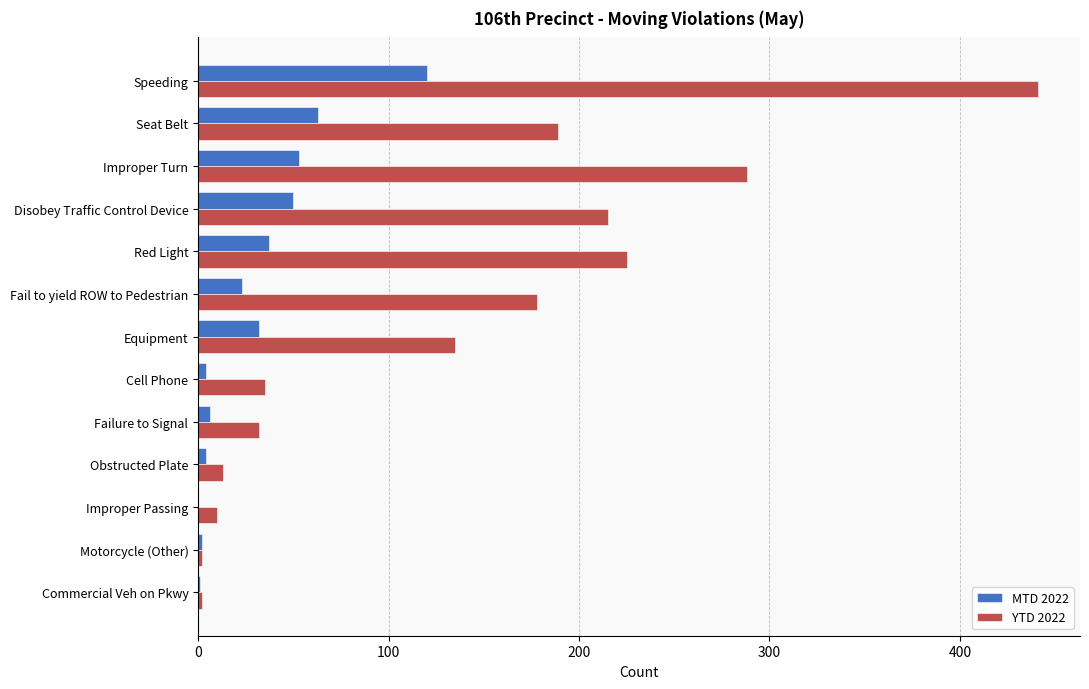

Is the value of MTD 2022 at Disobey Traffic Control Device greater than the value of YTD 2022 at Speeding?

No